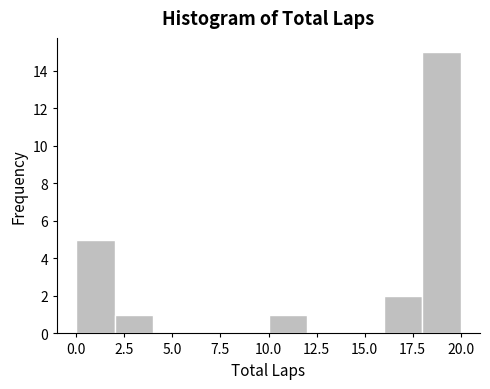

Which range on the x-axis has the tallest bar?

18 to 20